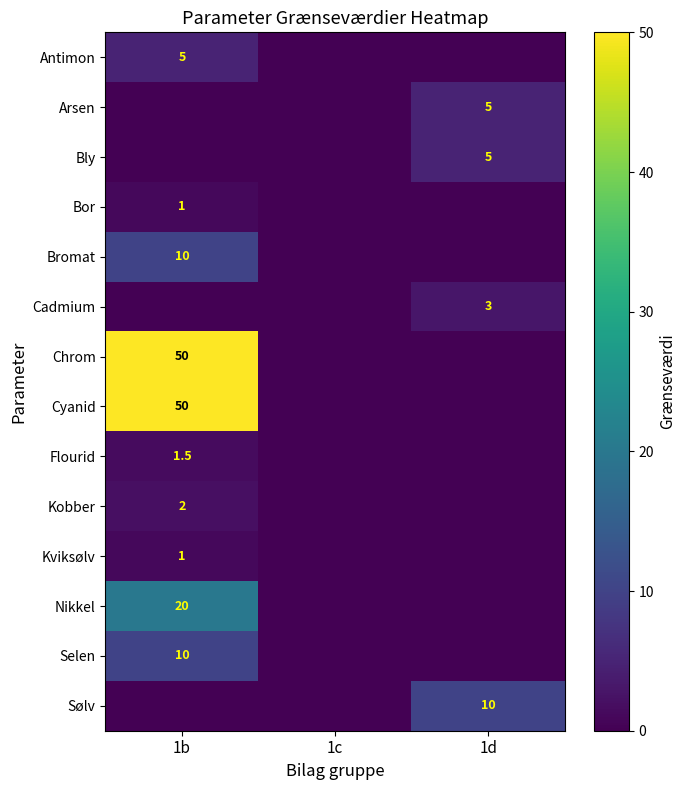

True or false: Sølv has a value of 16.4 at 1d.

False